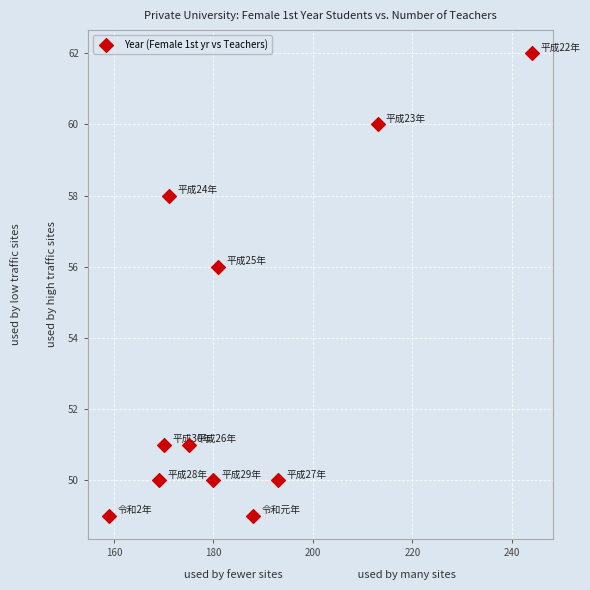

What is the average Y value?

53